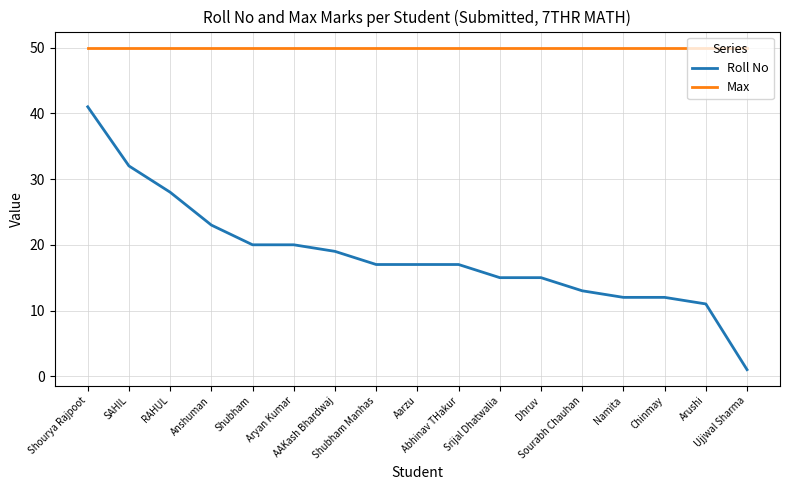

What is the approximate value of Max at Shourya Rajpoot?

50